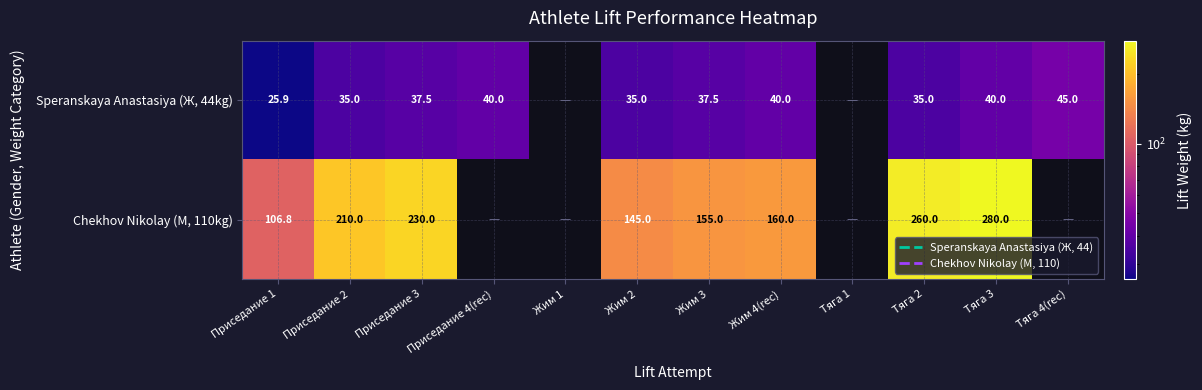

The value of Speranskaya Anastasiya (Ж, 44kg) at Приседание 3 is 15.2. True or false?

False